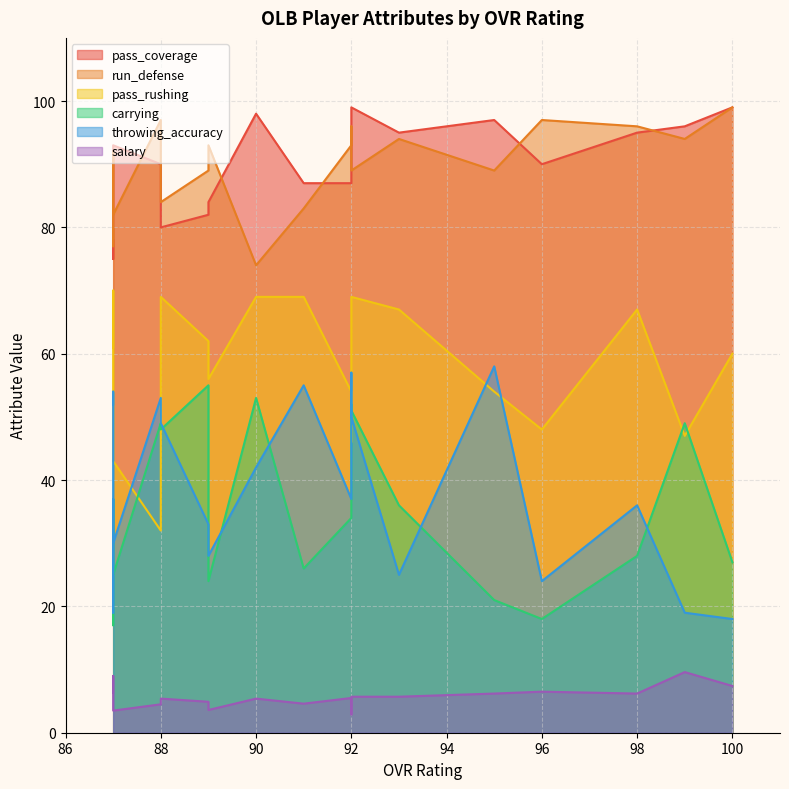

Between 96 and 87, which series saw the biggest shift?

throwing_accuracy